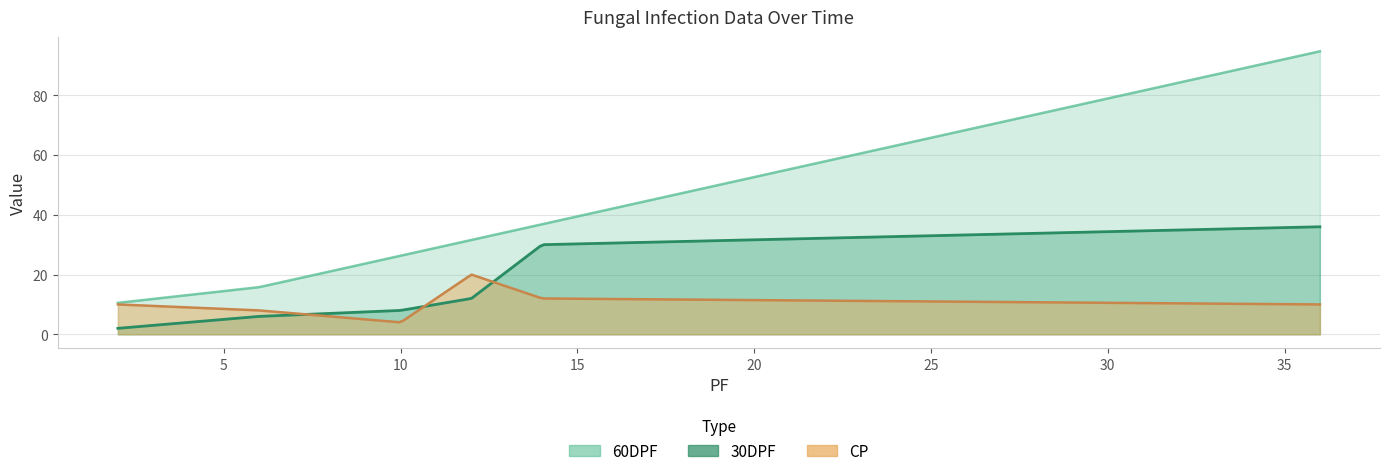

How many values in the 30DPF series exceed 12?

2